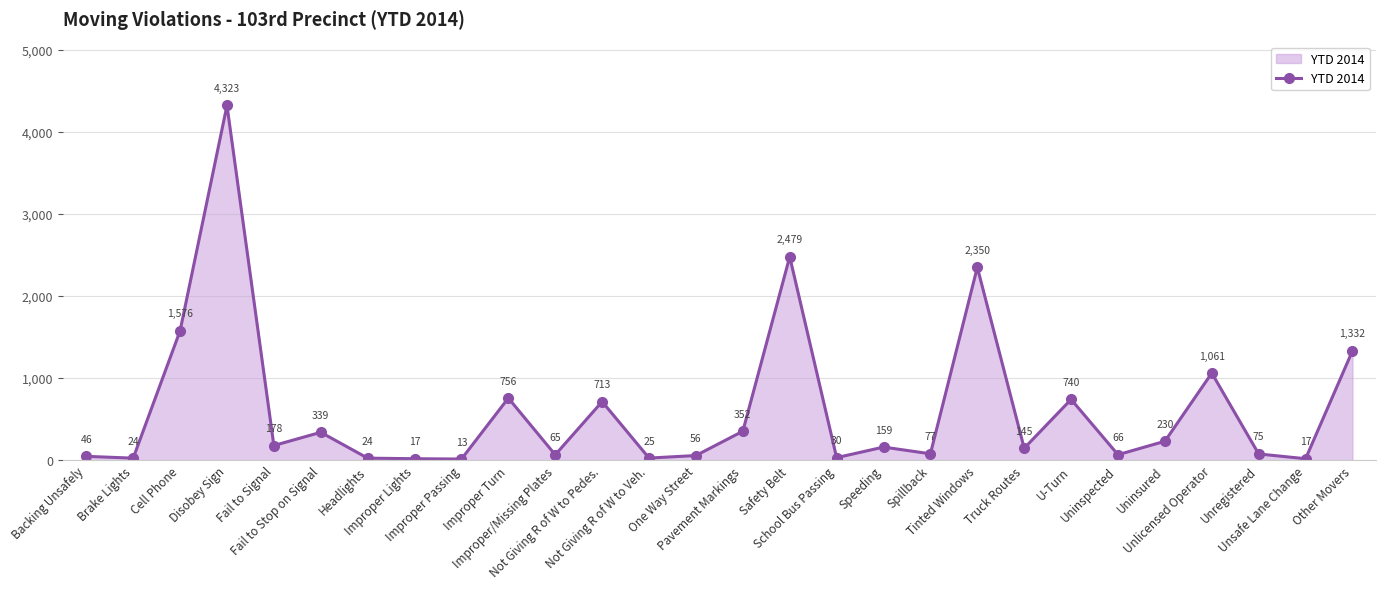

Where is the first local minimum?

Brake Lights